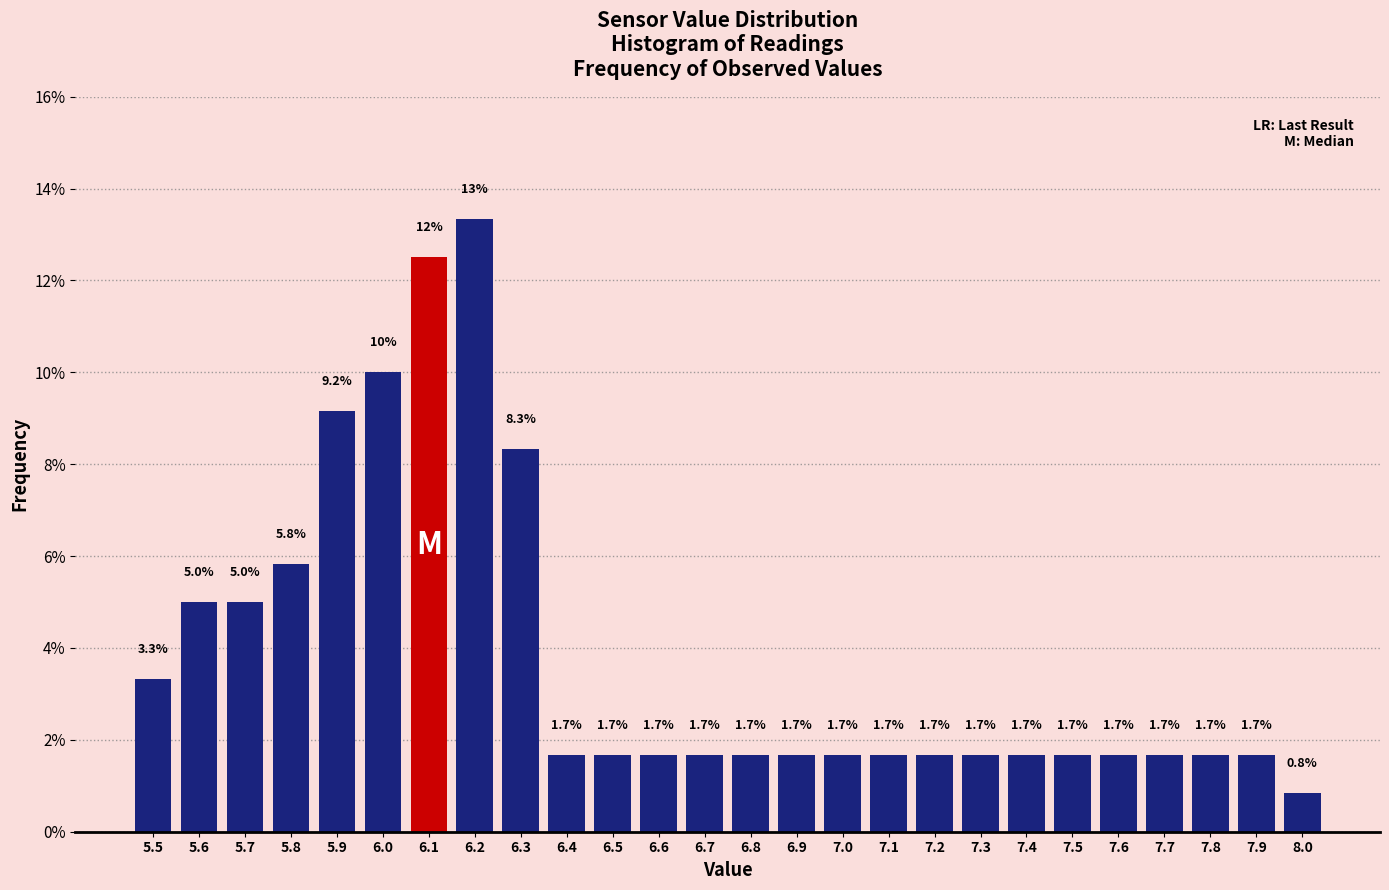

Over which range of the x-axis is the bar tallest?

6.15 to 6.25